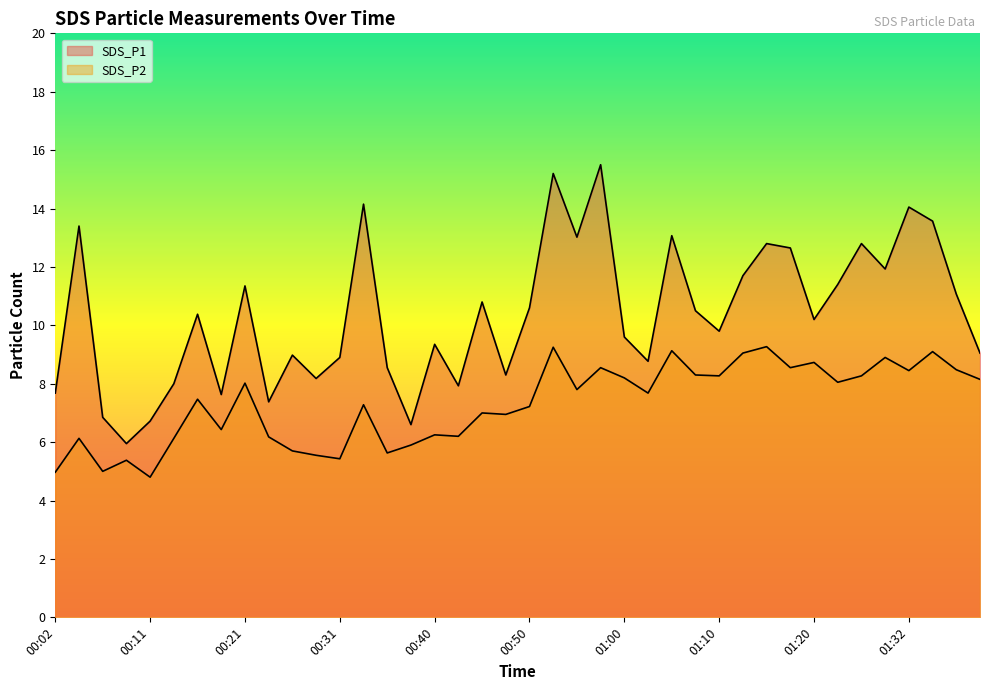

Which category has the lowest value across all series?

00:11